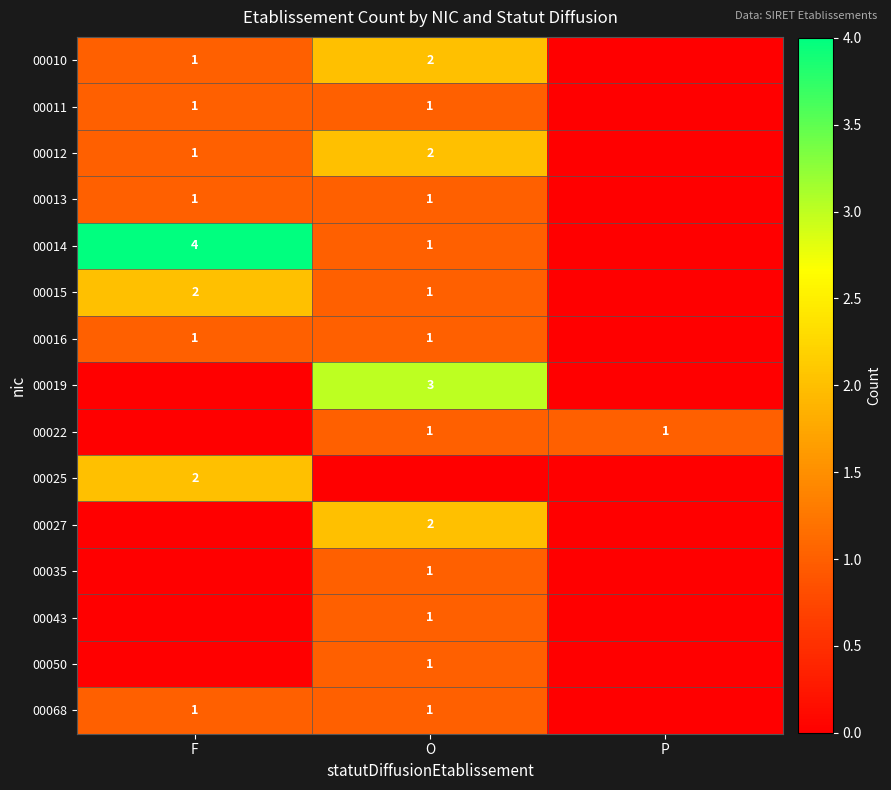

True or false: 00014 has a value of 0 at O.

False